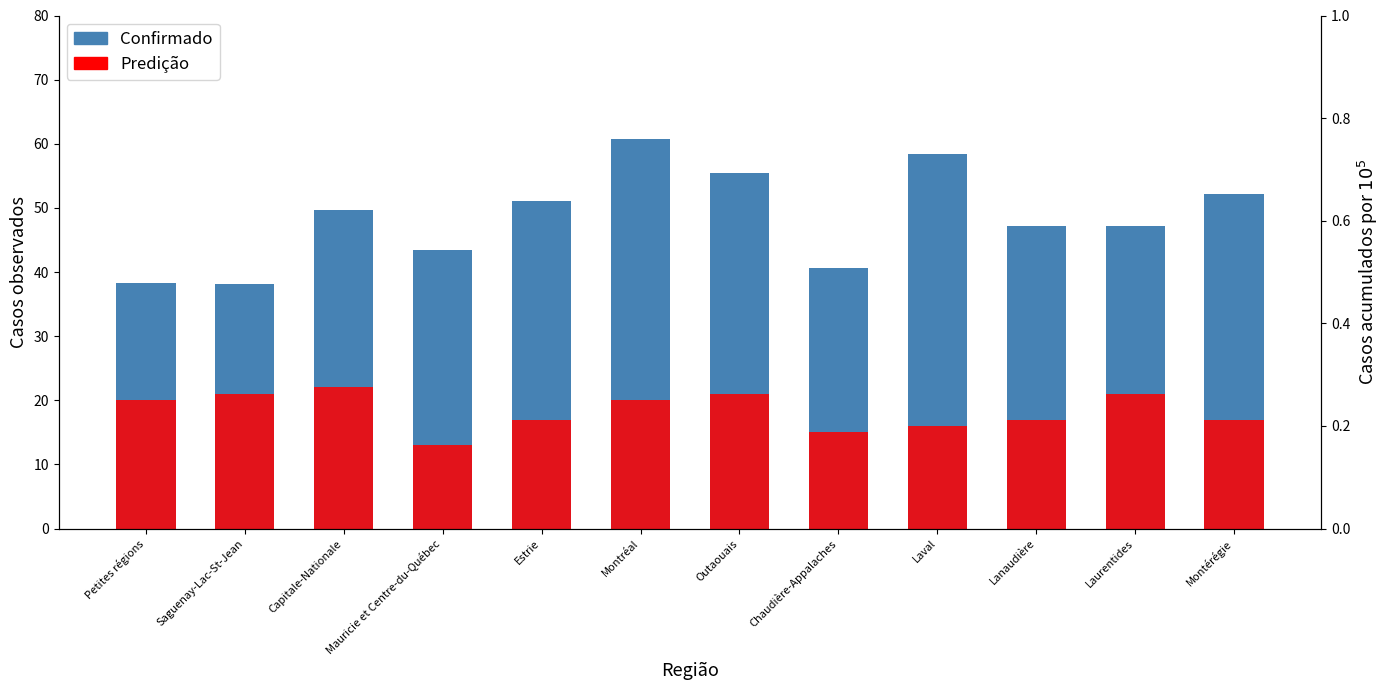

What is the sum of the Predição values at Estrie and Montréal?

37.0